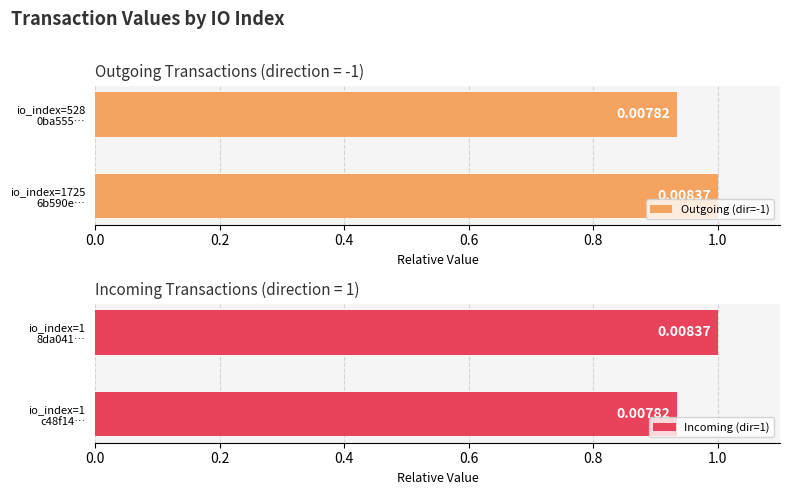

Which category has the highest value across all series?

1725